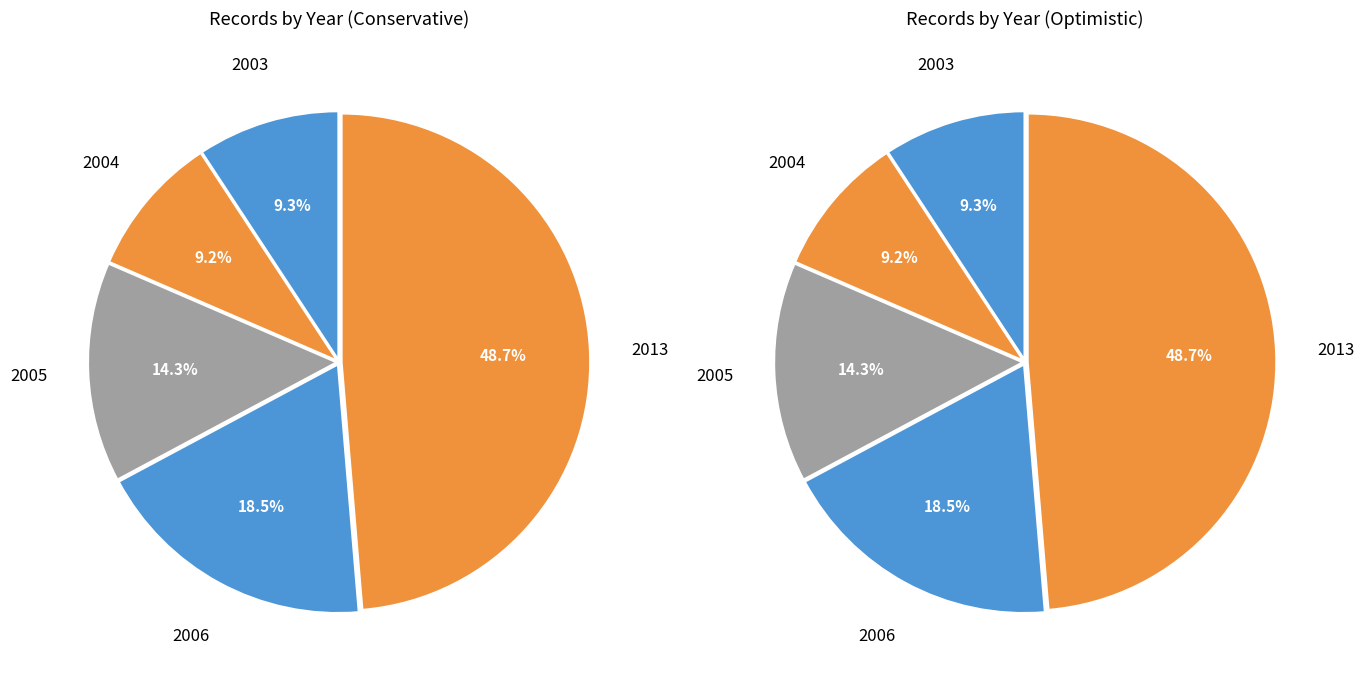

How many segments does this pie chart have?

10